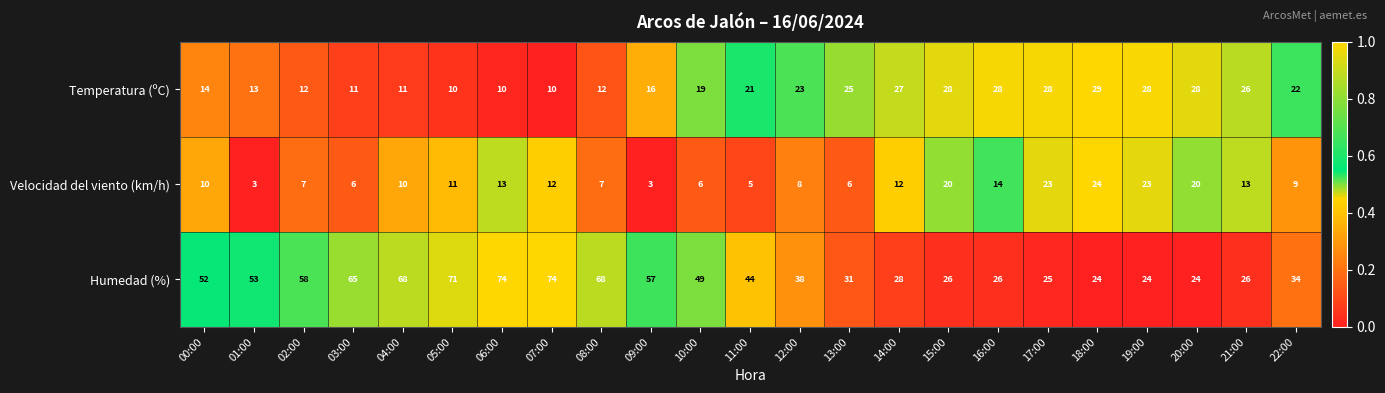

What is the highest value of the Temperatura (ºC) series?

29